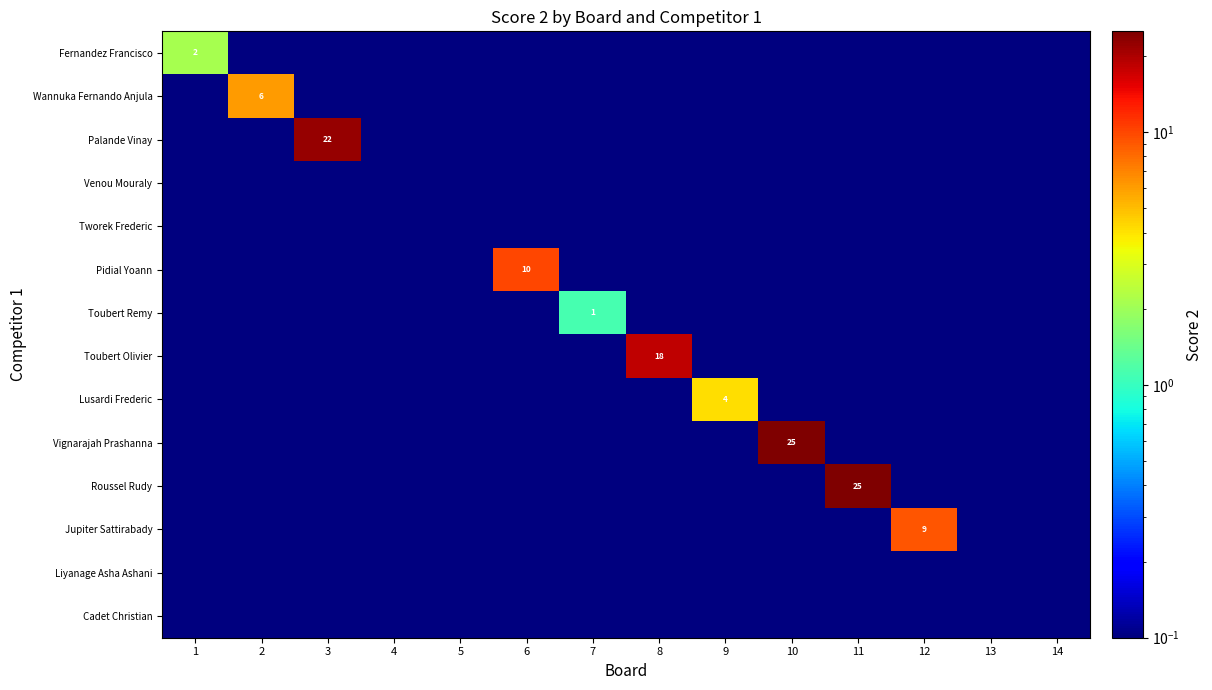

Count the number of categories in the chart.

14